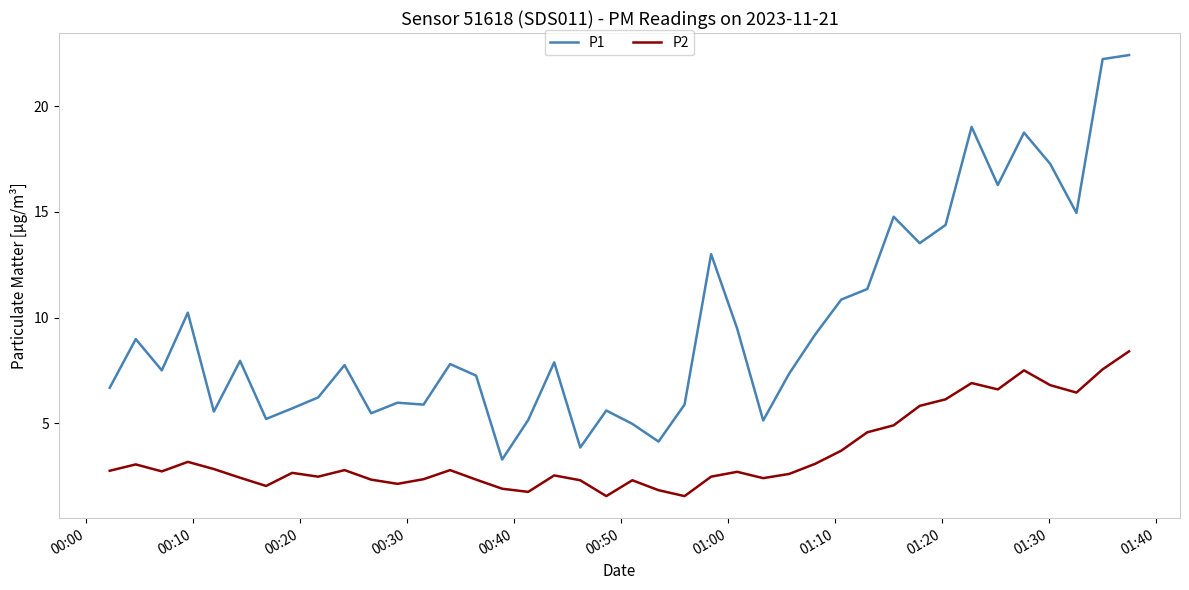

List the series in order of their peak value, highest first.

P1, P2